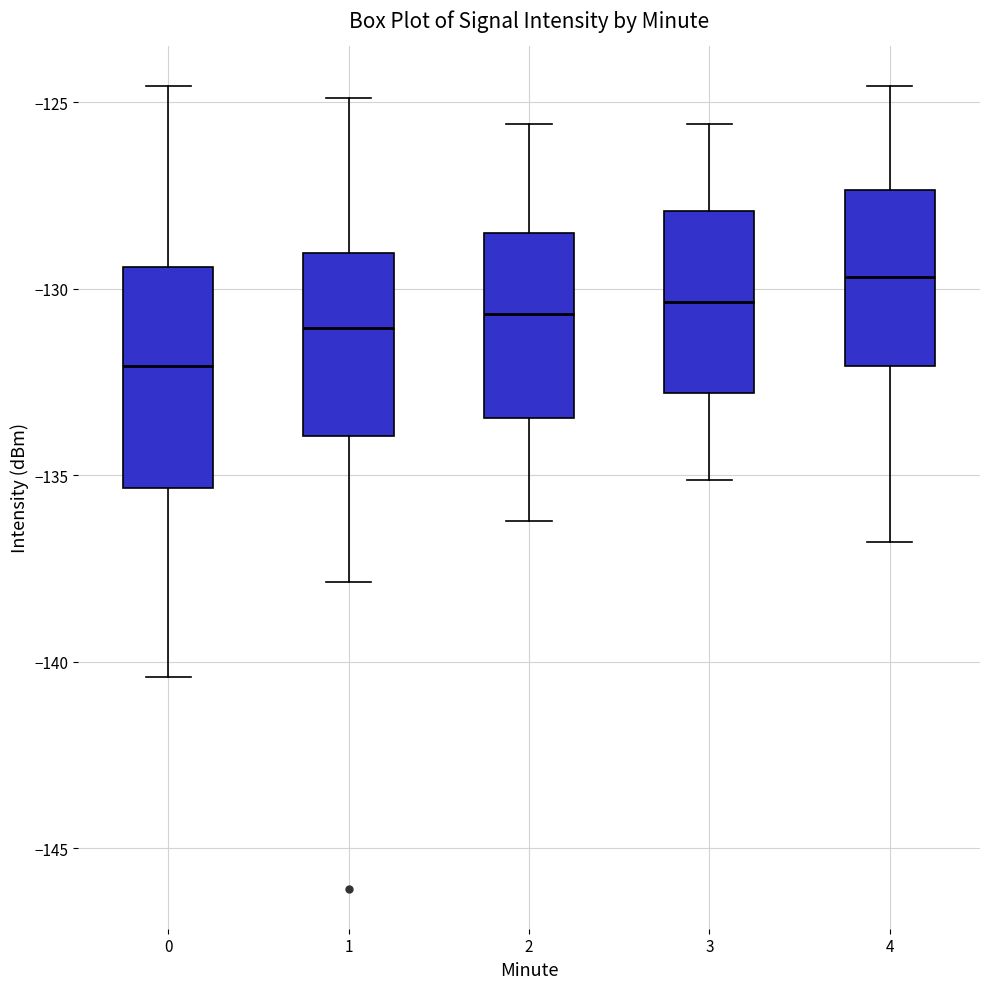

Reading left to right, transcribe this box plot: for each box, give where its median line is, the range the box spans, and where its two whiskers end, as read against the y-axis. The values are not printed on the chart, so give them approximately, as read against the axis.

0: median -132.0, box -135.5 to -129.5, whiskers -140.5 to -124.5
1: median -131.0, box -134.0 to -129.0, whiskers -138.0 to -125.0
2: median -130.5, box -133.5 to -128.5, whiskers -136.0 to -125.5
3: median -130.5, box -133.0 to -128.0, whiskers -135.0 to -125.5
4: median -129.5, box -132.0 to -127.5, whiskers -137.0 to -124.5